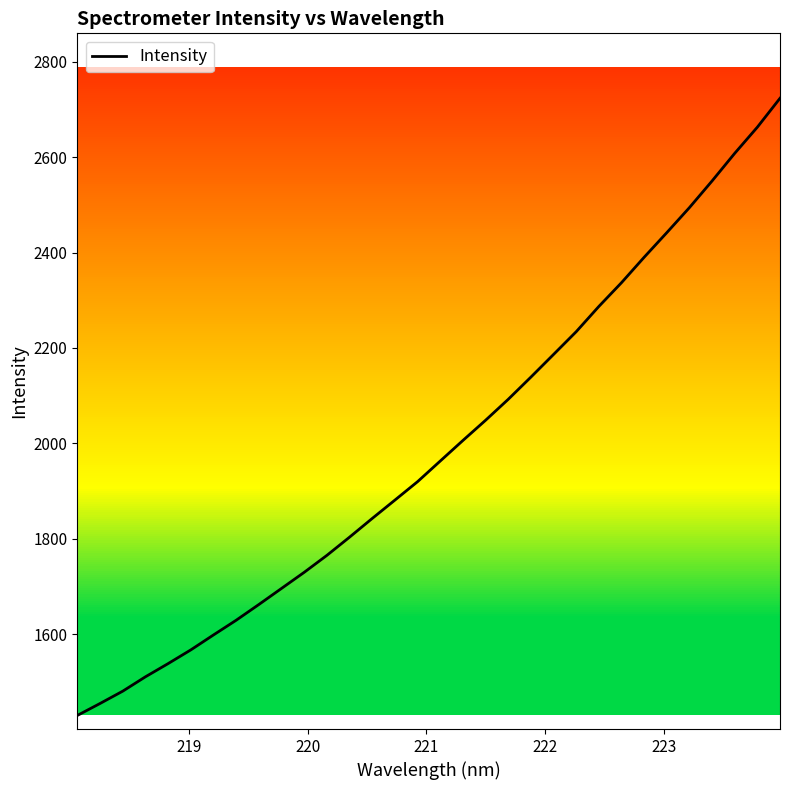

How many lines are shown in the chart?

1